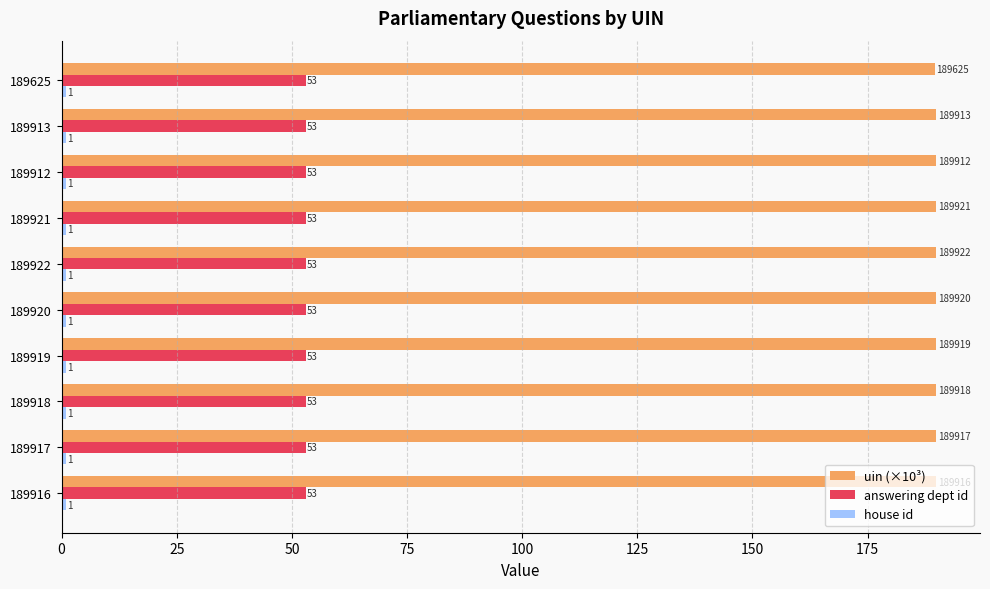

What is the average value of the answering dept id series?

53.0